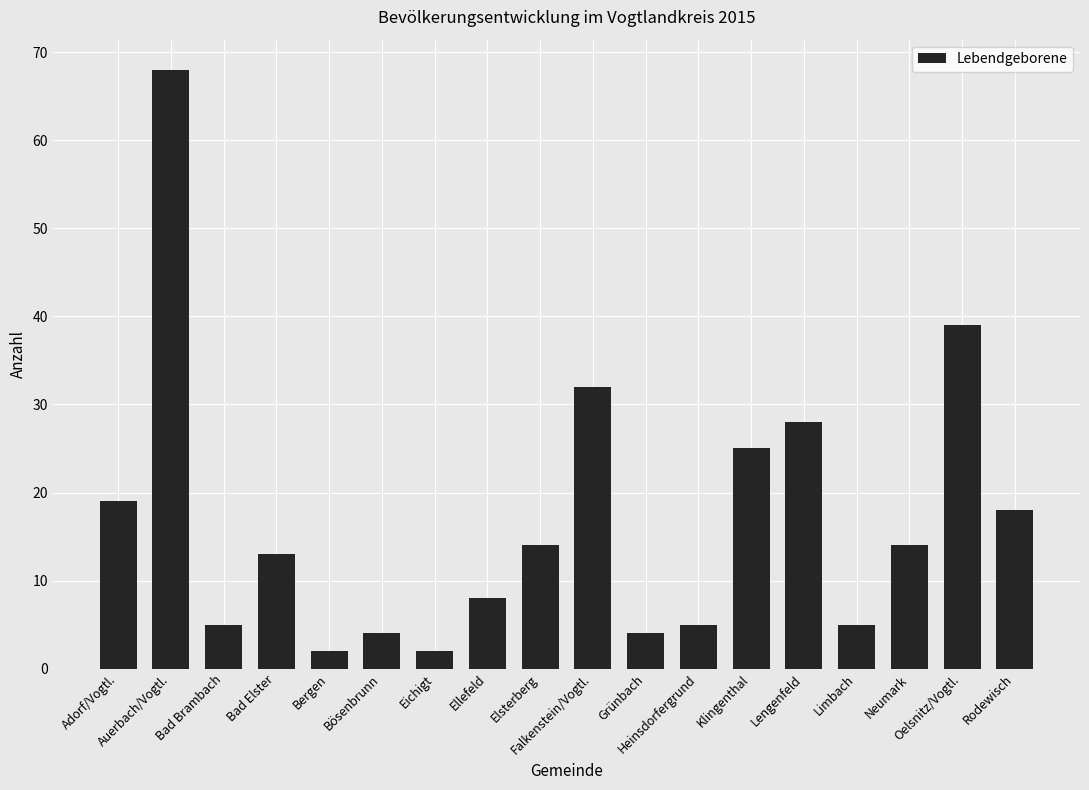

What is the greatest value displayed?

68